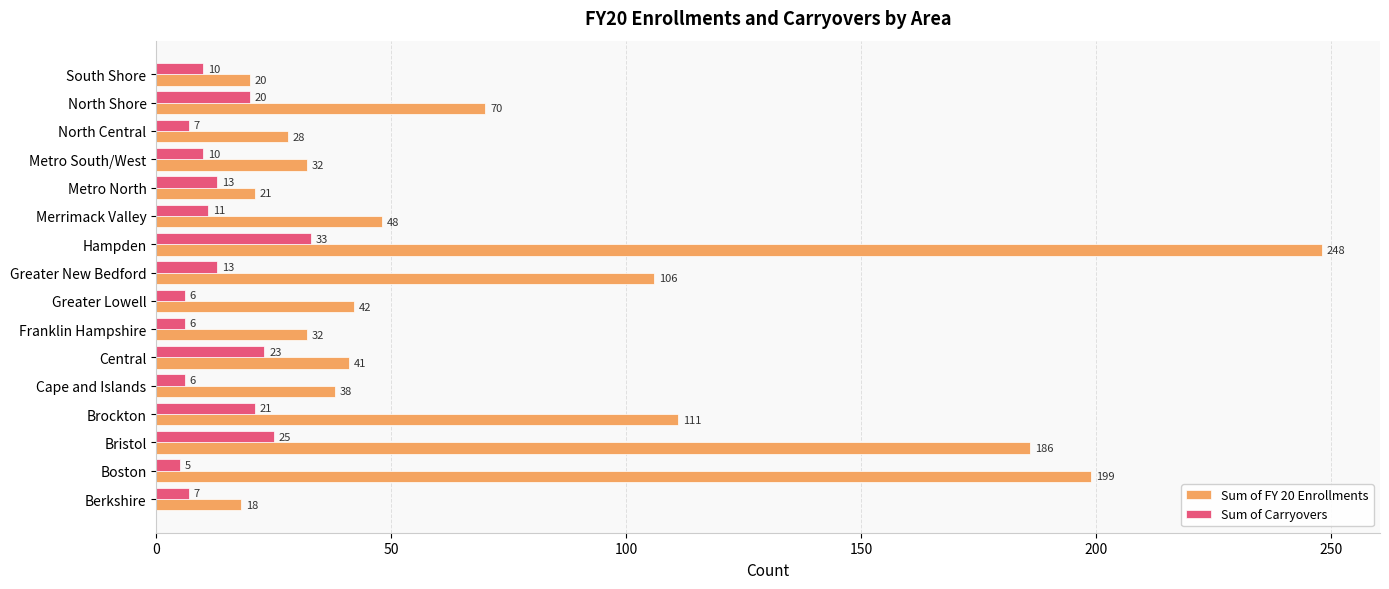

At Merrimack Valley, list the series in order from smallest to largest.

Sum of Carryovers, Sum of FY 20 Enrollments